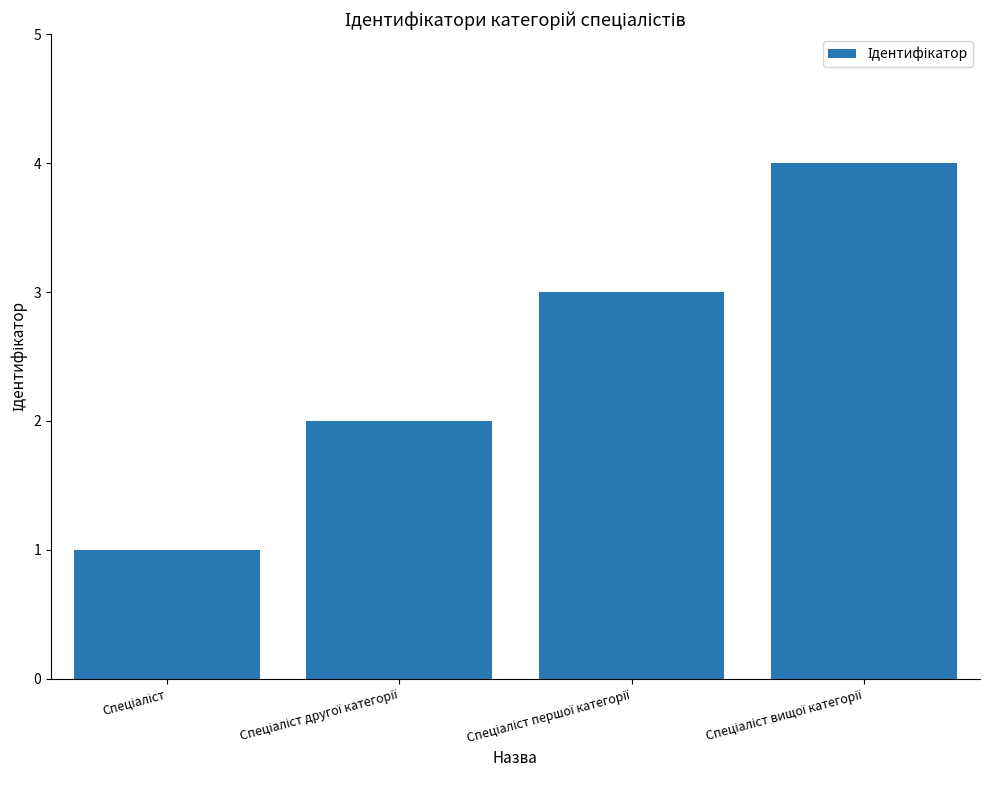

Are the bars horizontal?

No